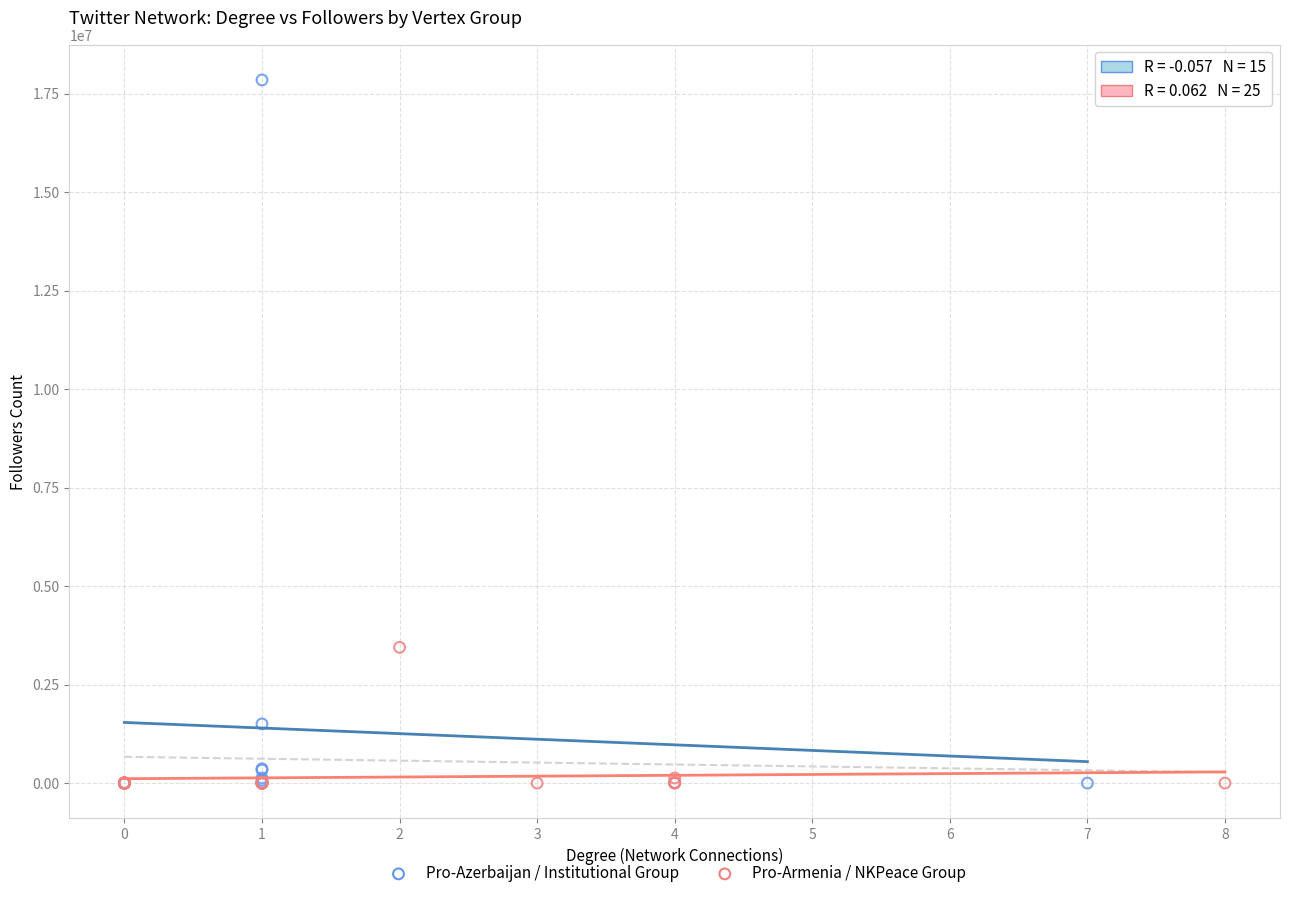

Which series contains the highest Y value?

Pro-Azerbaijan / Institutional Group